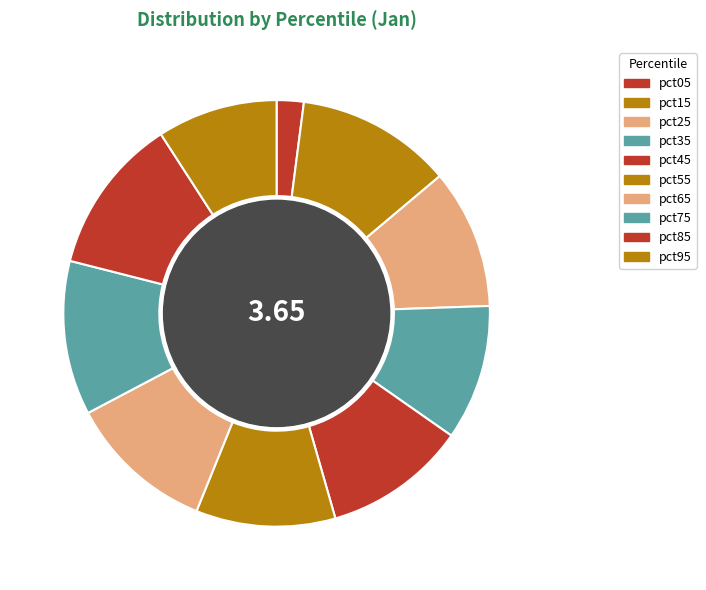

How many slices are in this pie chart?

10